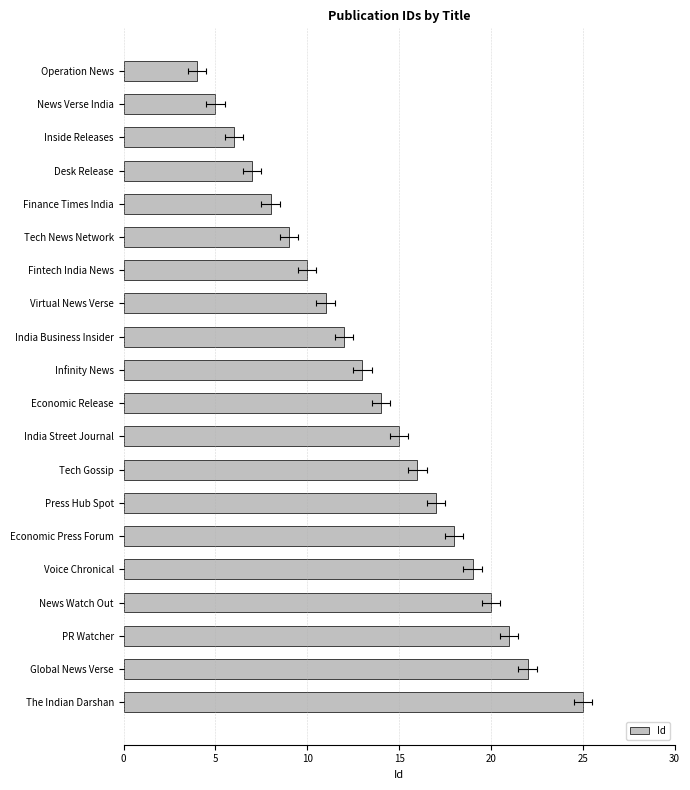

How many series are shown in this chart?

1